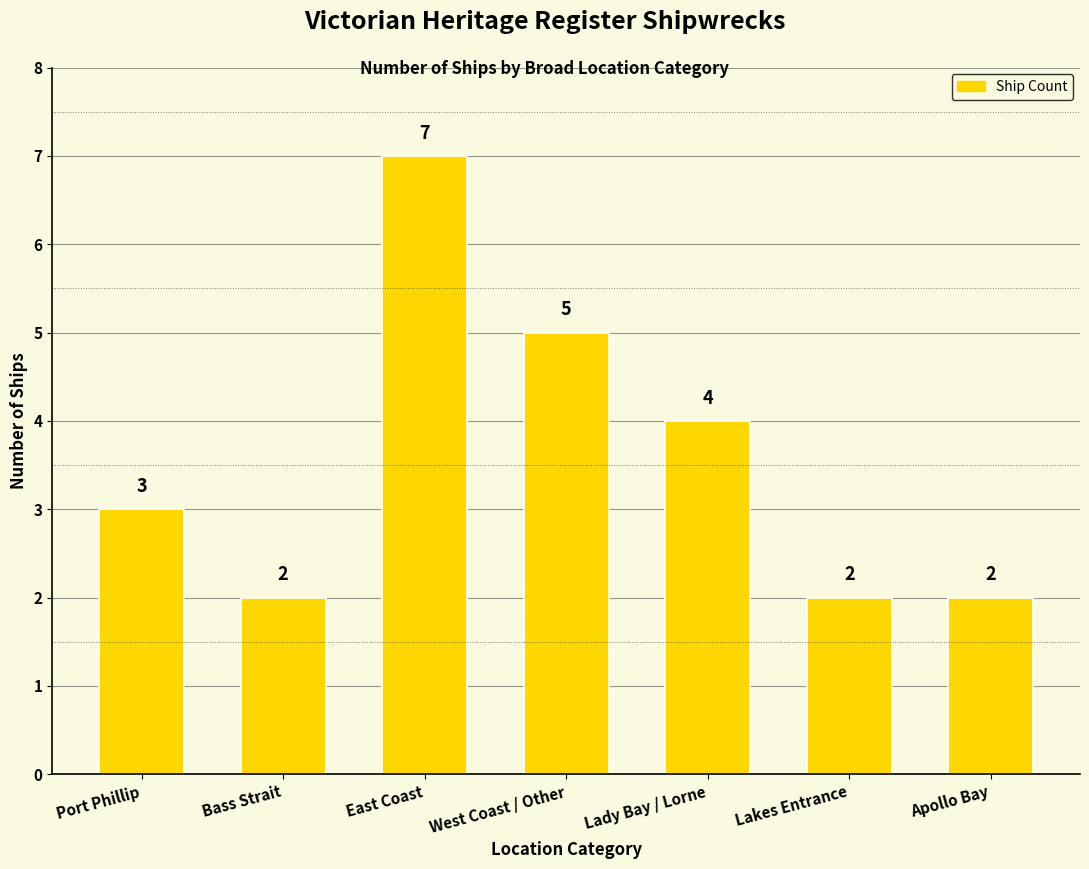

What is the difference between the maximum and minimum values?

5